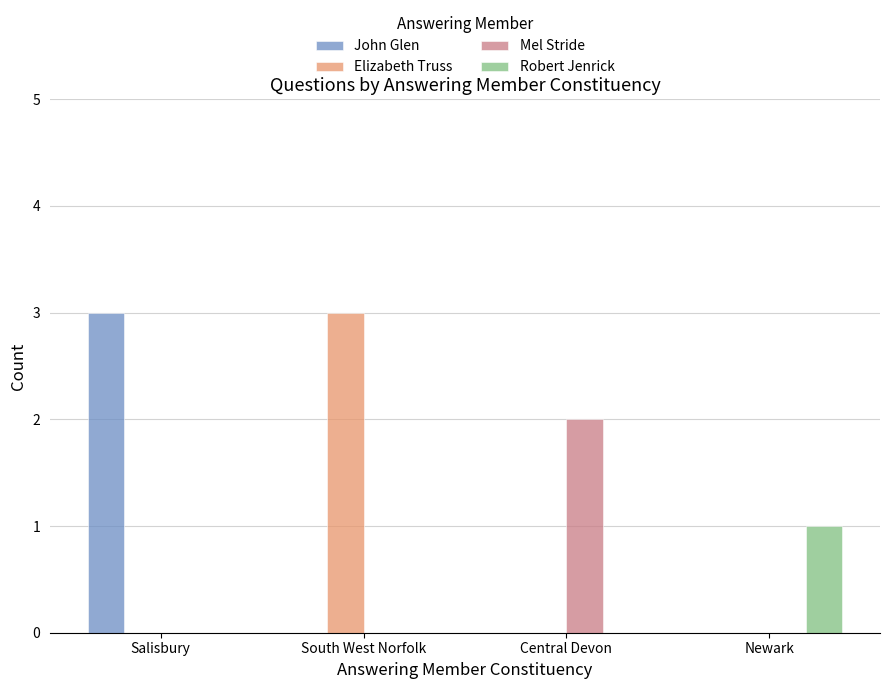

Reading left to right, what are all the values shown in this chart?

John Glen: Salisbury=3	South West Norfolk=0	Central Devon=0	Newark=0
Elizabeth Truss: Salisbury=0	South West Norfolk=3	Central Devon=0	Newark=0
Mel Stride: Salisbury=0	South West Norfolk=0	Central Devon=2	Newark=0
Robert Jenrick: Salisbury=0	South West Norfolk=0	Central Devon=0	Newark=1